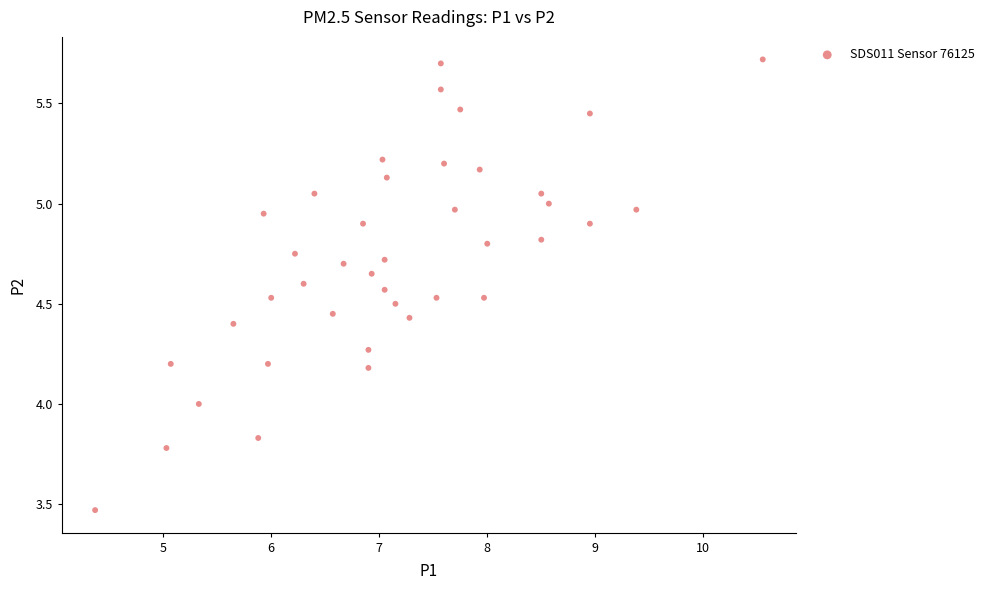

What is the range of X values (max minus min)?

6.2